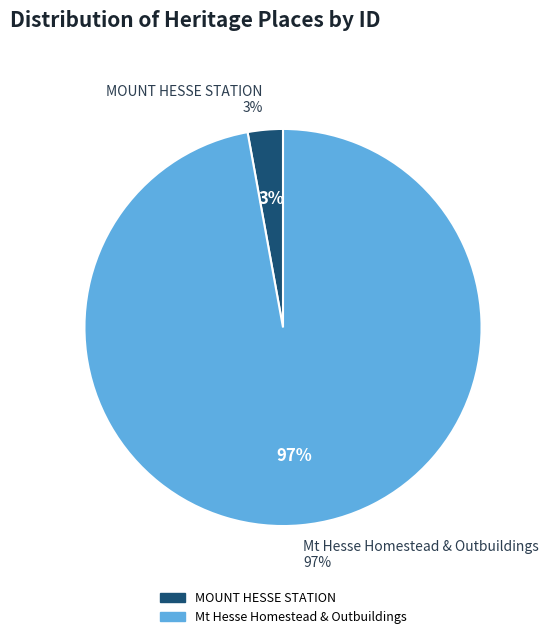

How many slices are in this pie chart?

2